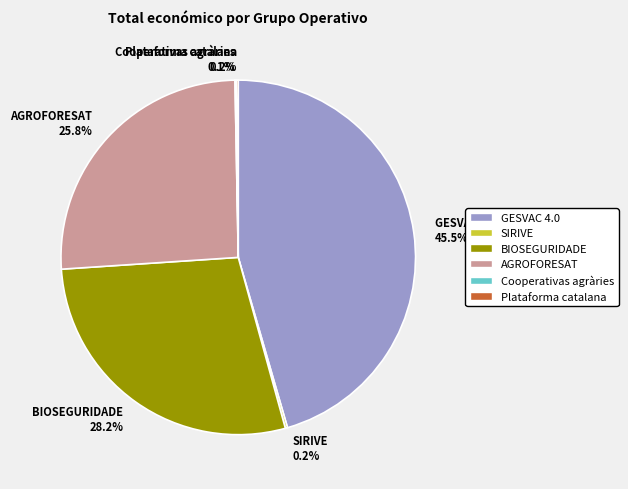

Which category has the biggest portion of the pie?

GESVAC 4.0